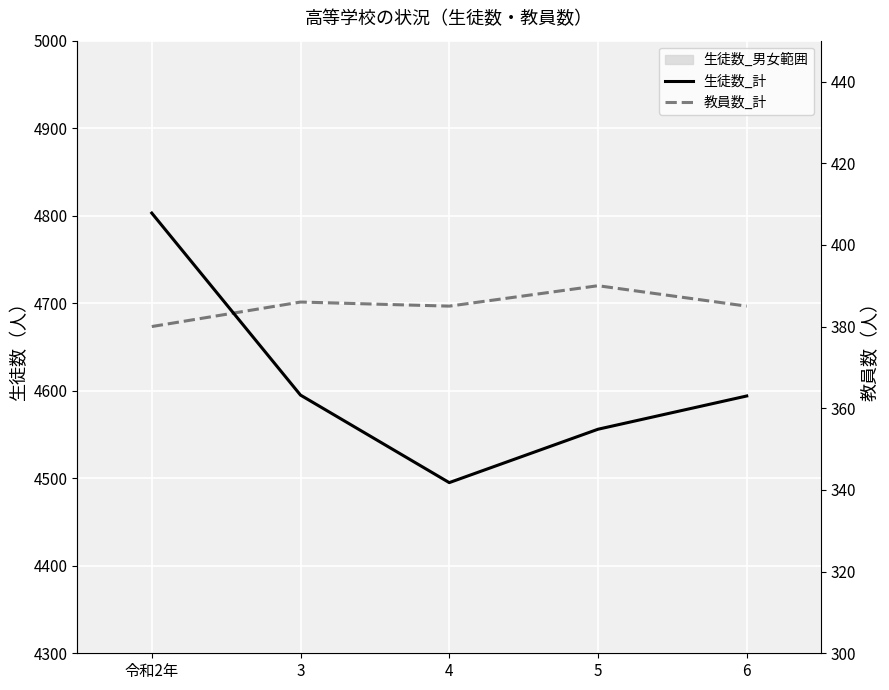

True or false: 生徒数_計 and 教員数_計 cross at least once.

False